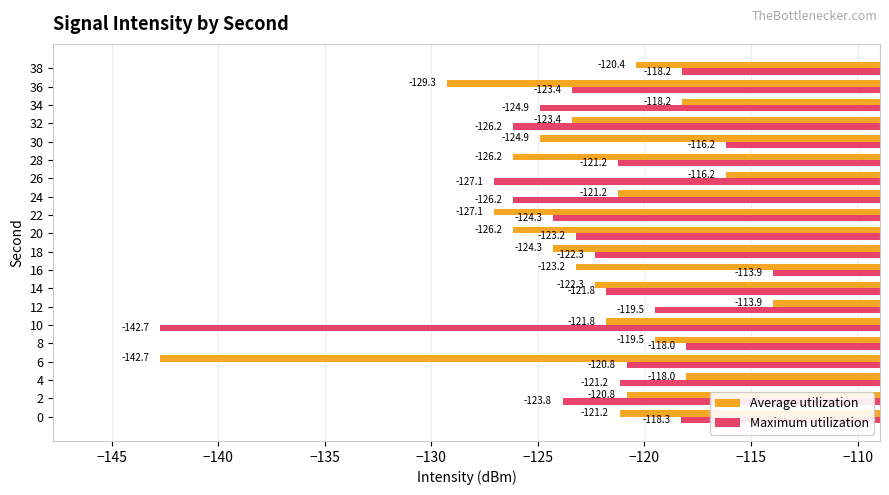

What is the maximum value shown in the chart?

-113.9